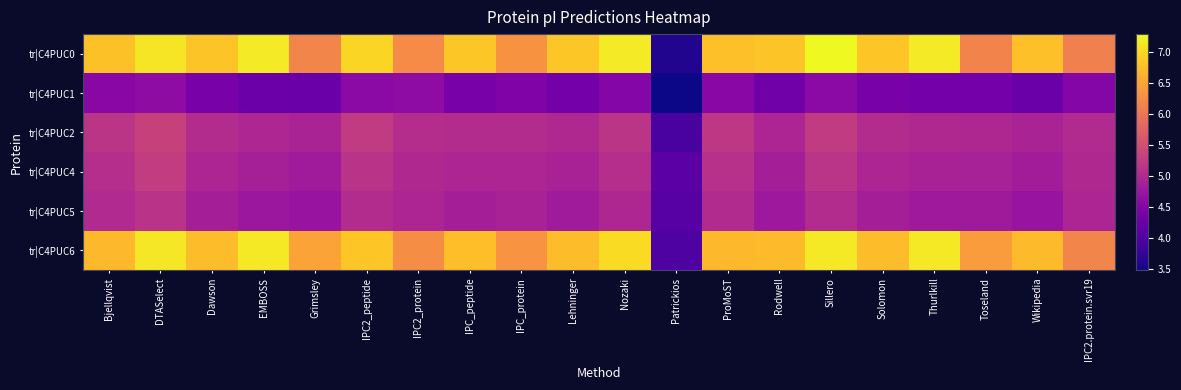

Which has a higher value, IPC2.protein.svr19 or Wikipedia?

Wikipedia